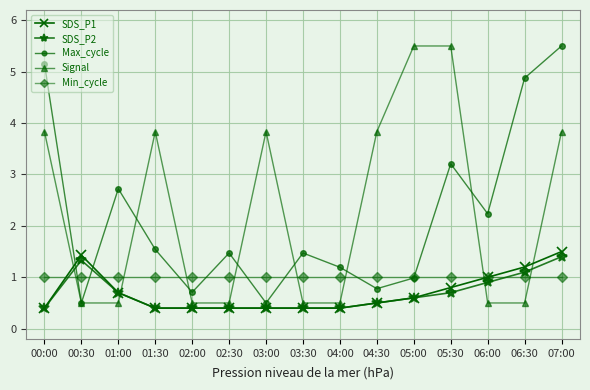

Which series has the largest total across all categories?

Signal